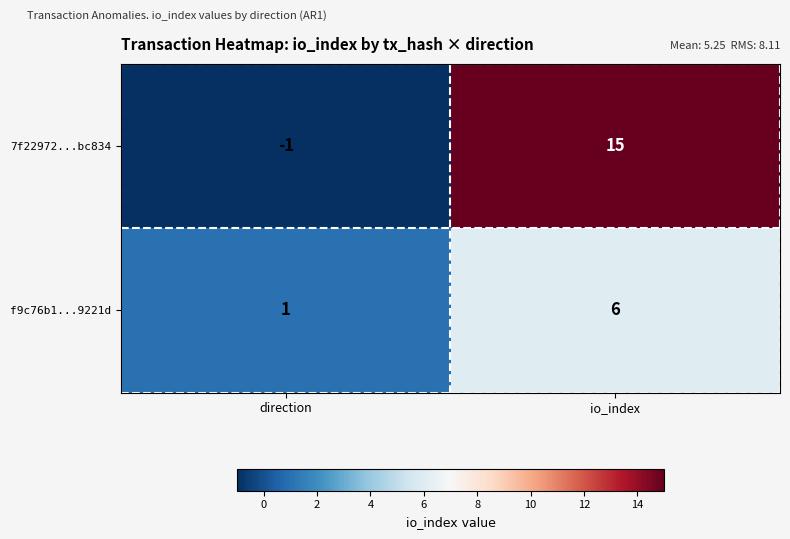

At how many categories does at least one series exceed 14?

1